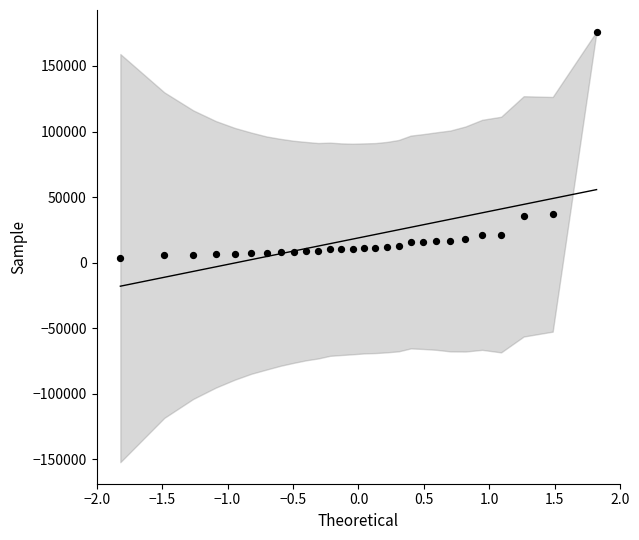

What is the range of Y values (max minus min)?

172844